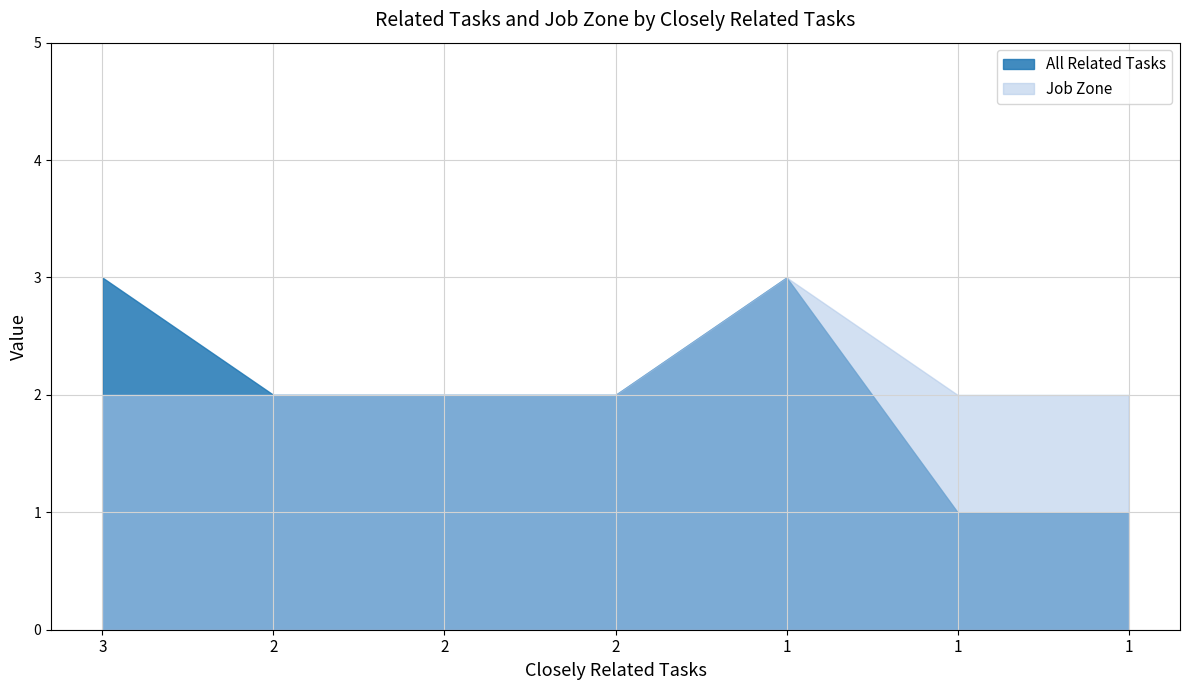

At which label does All Related Tasks first exceed 2?

3